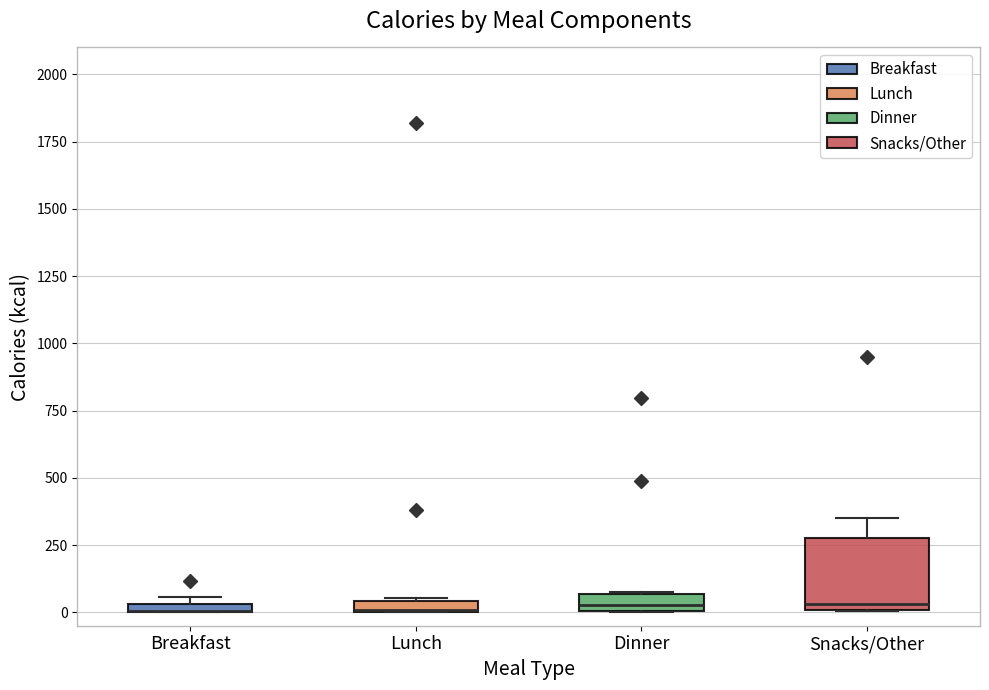

Comparing the boxes themselves (not the whiskers), which one is the tallest?

Snacks/Other